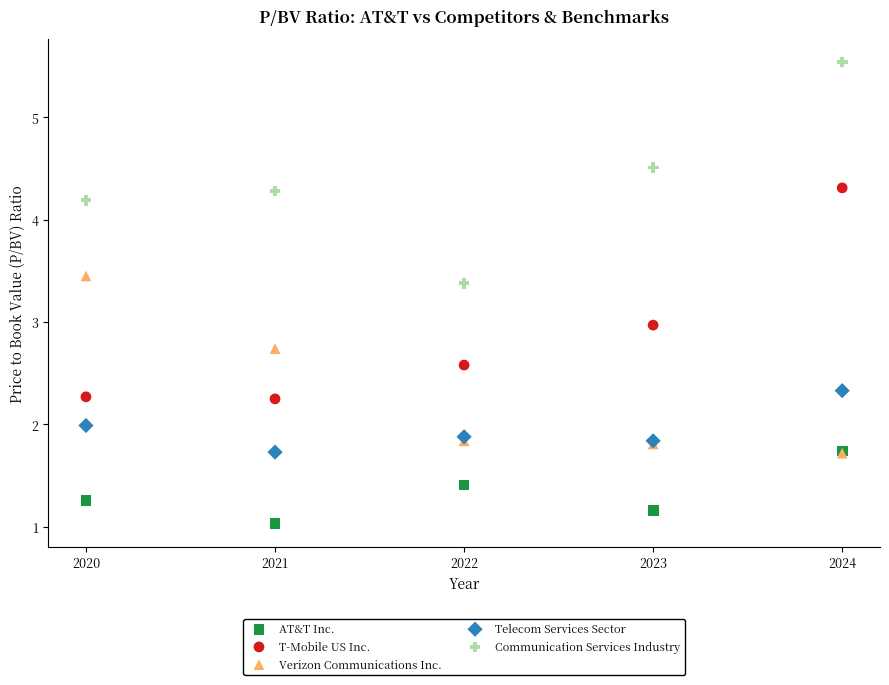

Which series has the largest Y range (max minus min)?

Communication Services Industry